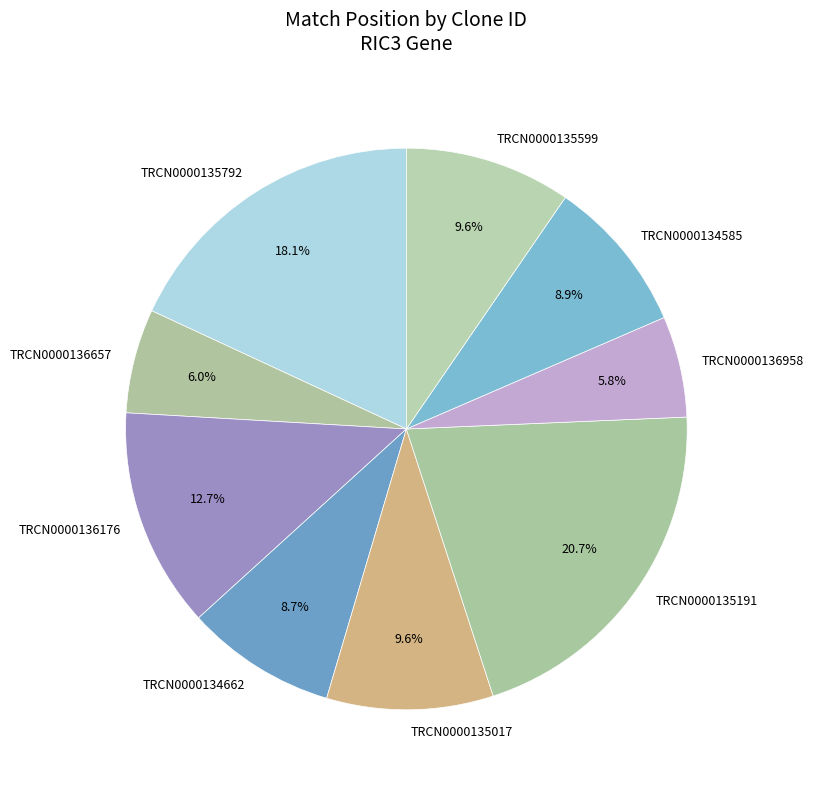

How many segments does this pie chart have?

9